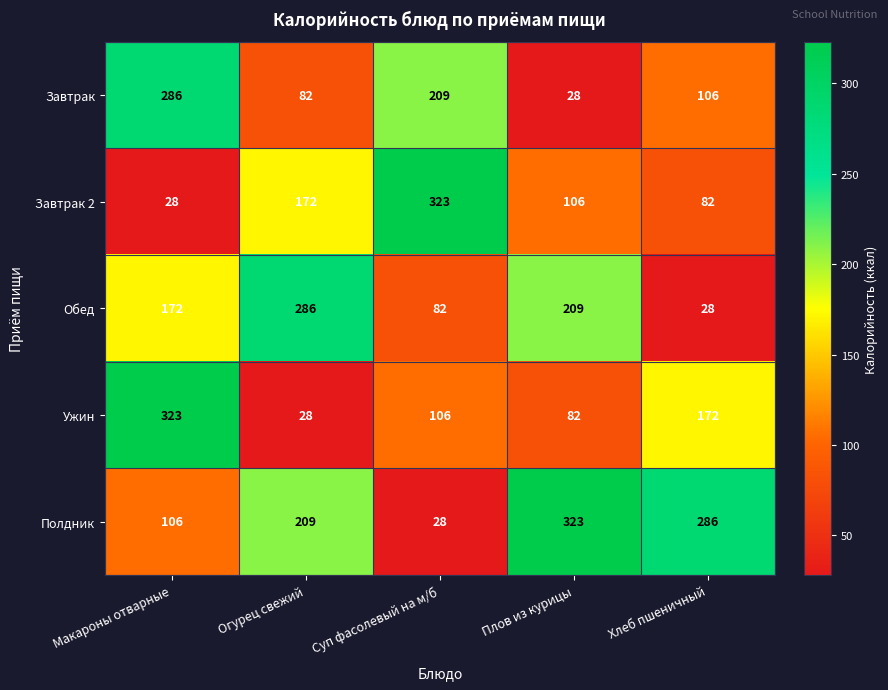

Read the Ужин value at Огурец свежий, to the nearest 50.

50